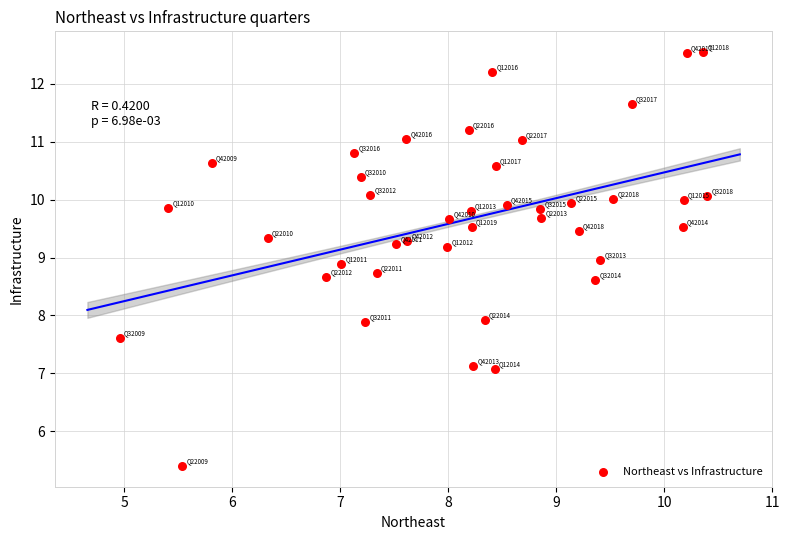

What is the range of X values (max minus min)?

5.4